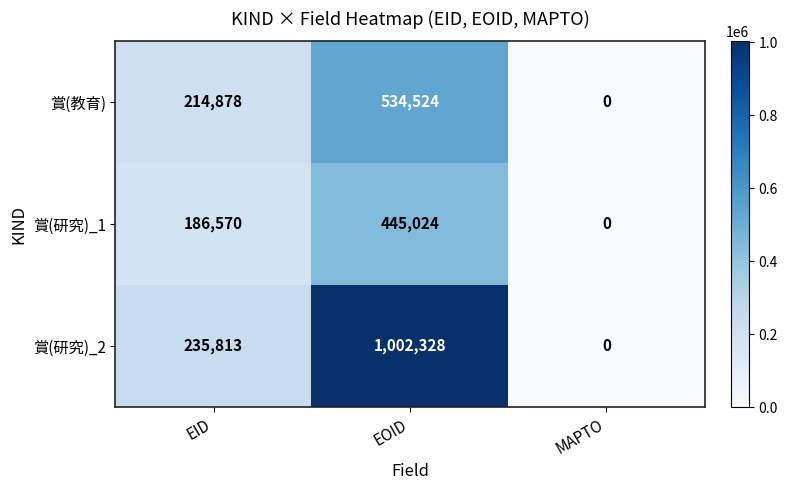

Reading left to right, list all the values displayed in this chart.

賞(教育): EID=214878	EOID=534524	MAPTO=0
賞(研究)_1: EID=186570	EOID=445024	MAPTO=0
賞(研究)_2: EID=235813	EOID=1002328	MAPTO=0